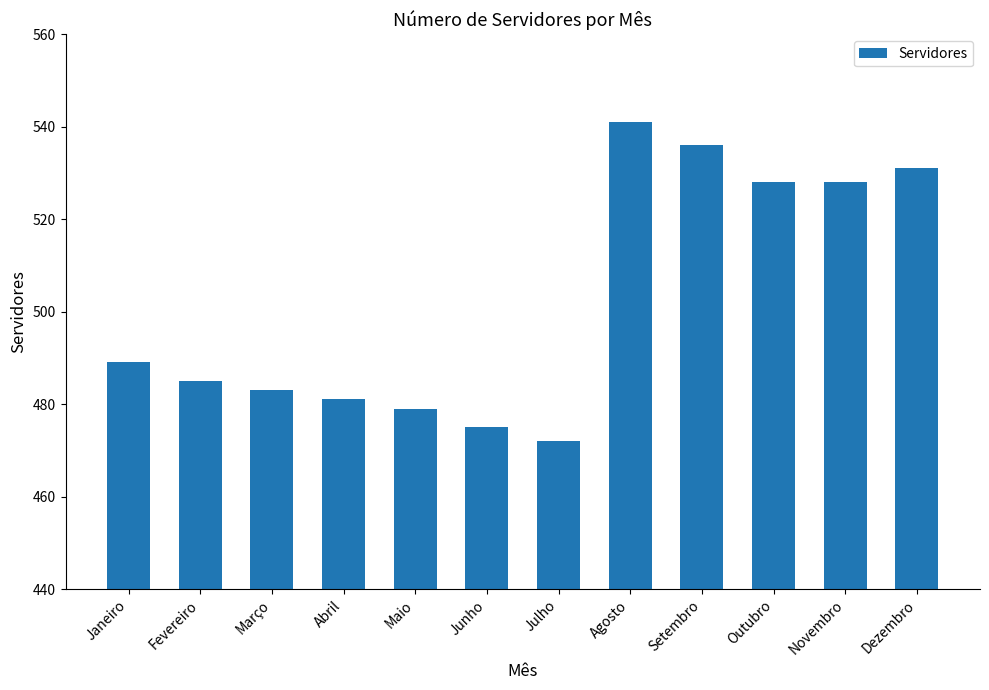

What is the value of the 10th bar from the left?

528